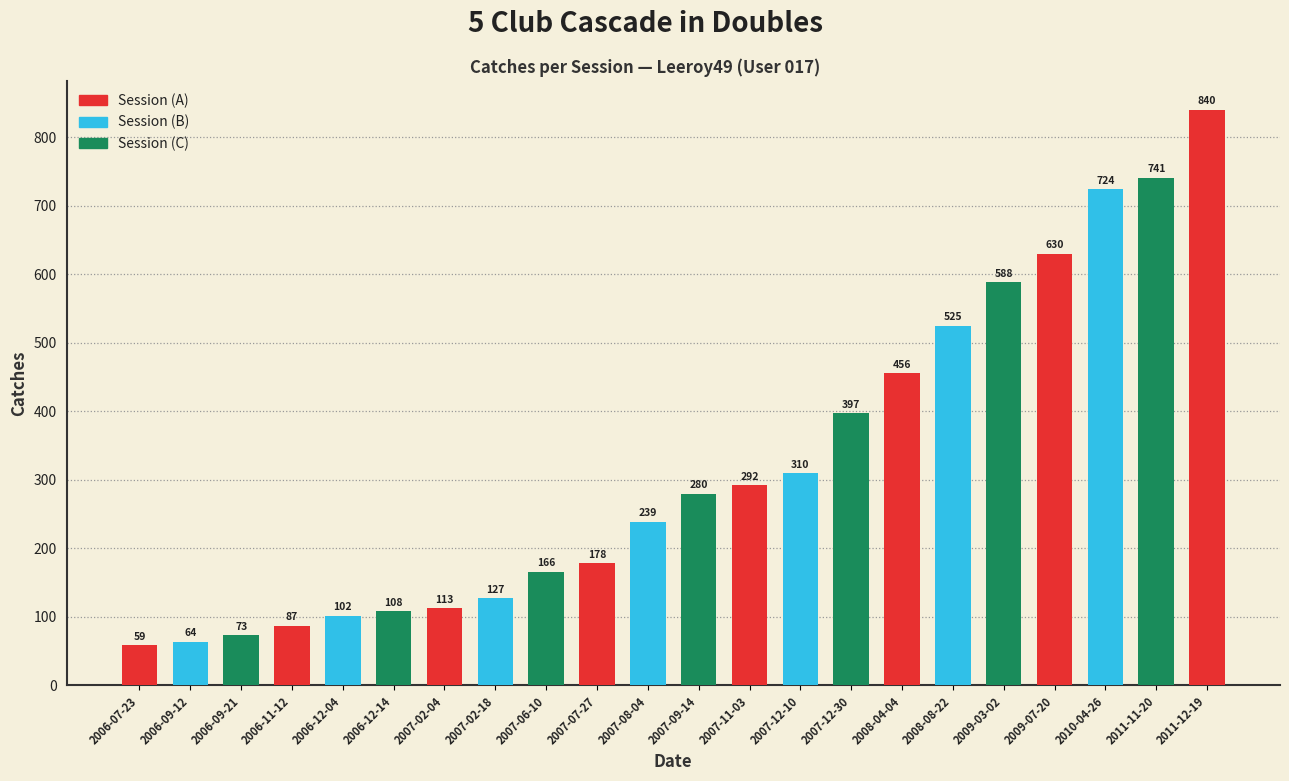

Rank the categories by value from highest to lowest.

2011-12-19, 2011-11-20, 2010-04-26, 2009-07-20, 2009-03-02, 2008-08-22, 2008-04-04, 2007-12-30, 2007-12-10, 2007-11-03, 2007-09-14, 2007-08-04, 2007-07-27, 2007-06-10, 2007-02-18, 2007-02-04, 2006-12-14, 2006-12-04, 2006-11-12, 2006-09-21, 2006-09-12, 2006-07-23